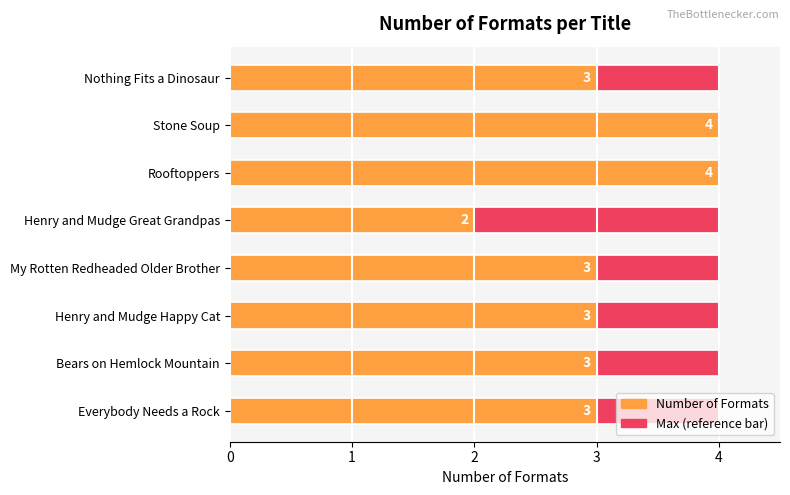

How many groups of bars are there?

8